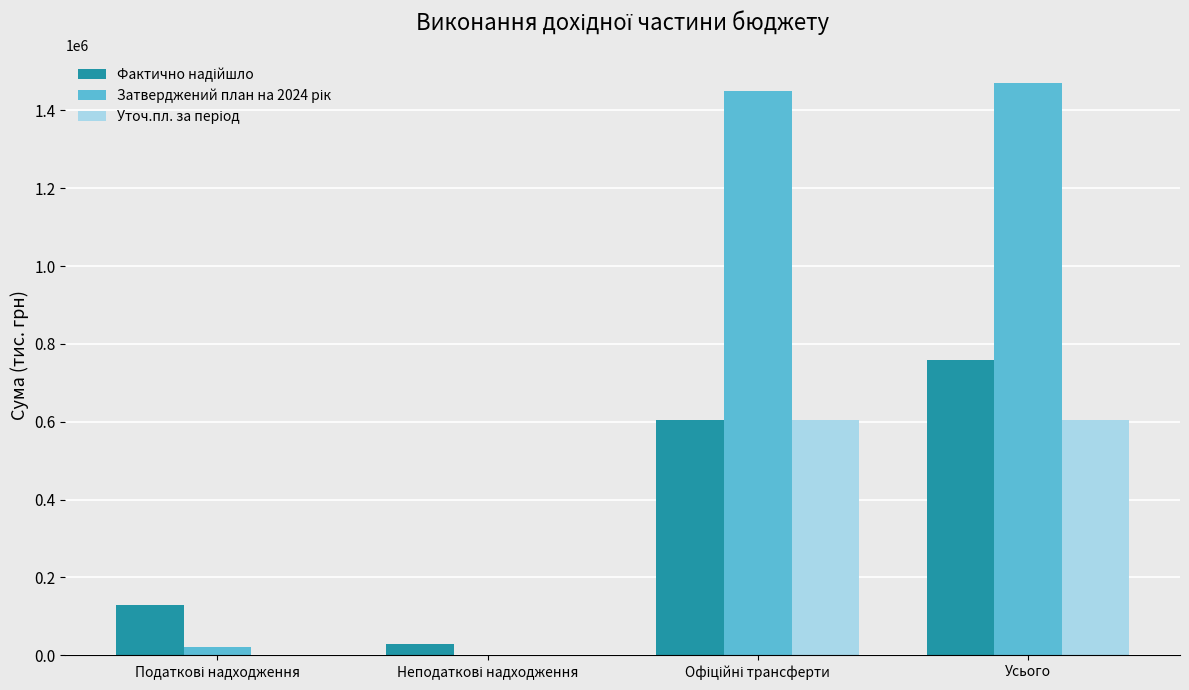

At which category is the sum across all series the highest?

Усього